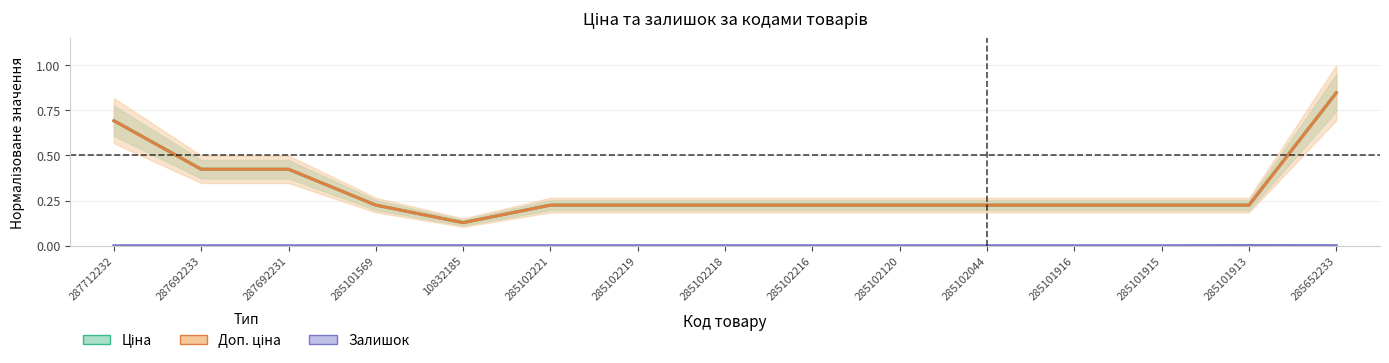

True or false: Залишок and Ціна cross at least once.

False